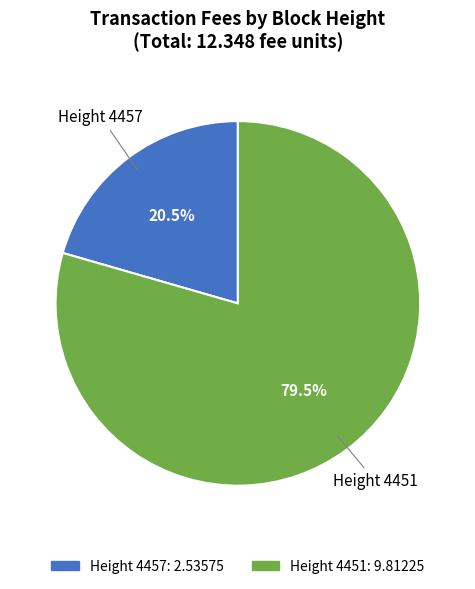

Is there any slice that represents more than half of the pie?

Yes